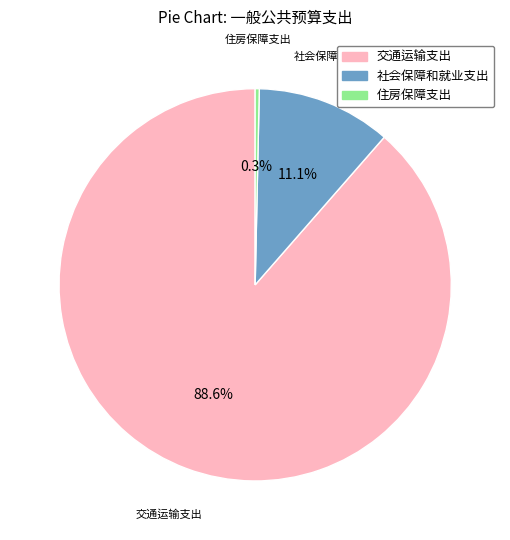

Approximately how many times larger is the value at 交通运输支出 compared to 住房保障支出?

262.0